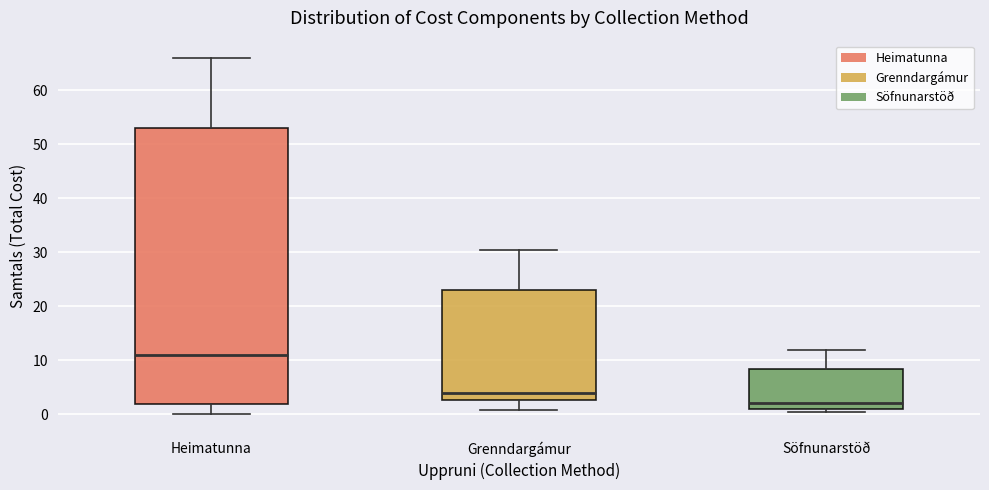

Reading left to right, read every box against the y-axis: the position of its median line, the range the box covers, and the ends of its whiskers. The values are not printed on the chart, so give them approximately, as read against the axis.

Heimatunna: median 11, box 2 to 53, whiskers 0 to 66
Grenndargámur: median 4, box 3 to 23, whiskers 1 to 31
Söfnunarstöð: median 2, box 1 to 8, whiskers 0 to 12